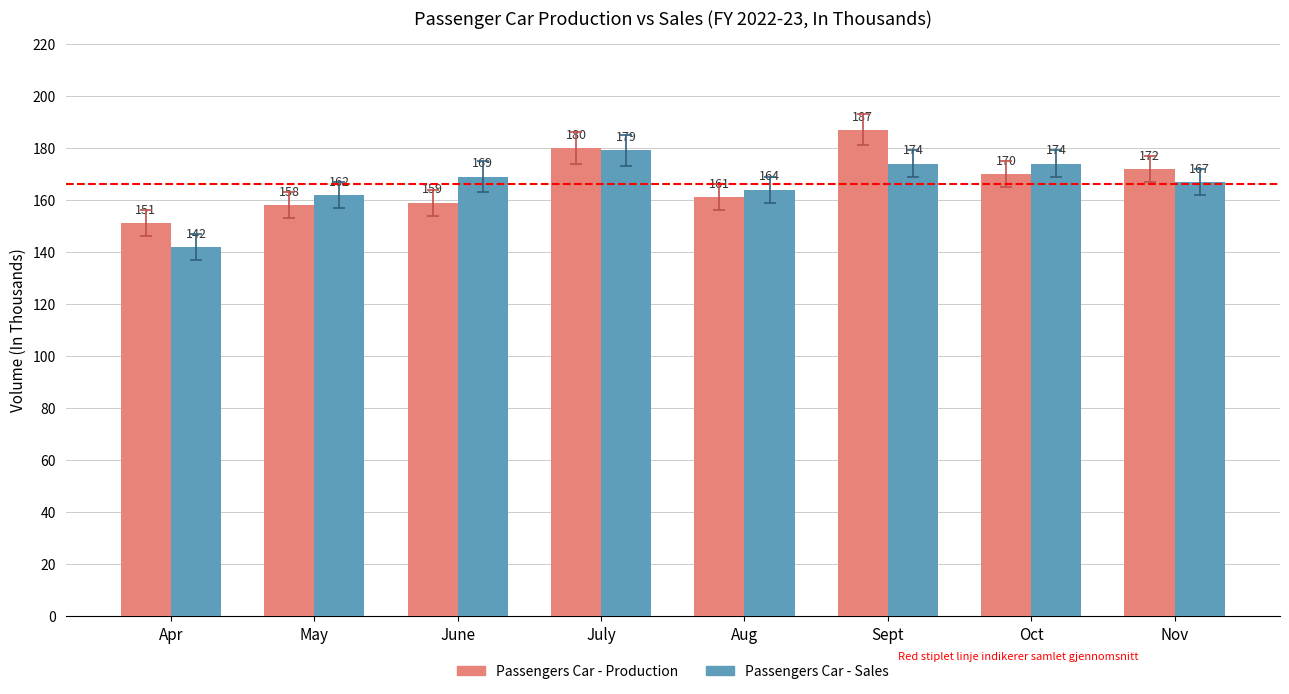

Is the value of Passengers Car - Sales at Oct greater than the value of Passengers Car - Production at May?

Yes